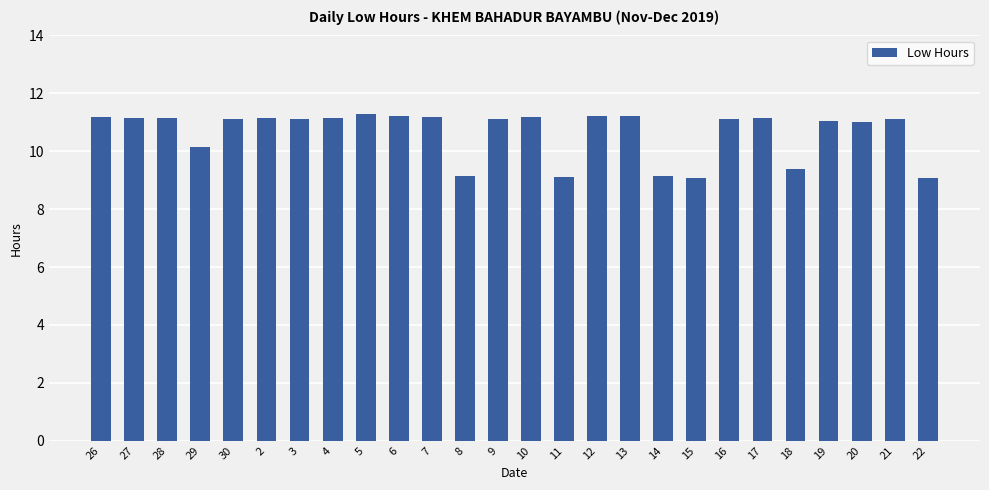

The value at 21 is 14.9. True or false?

False